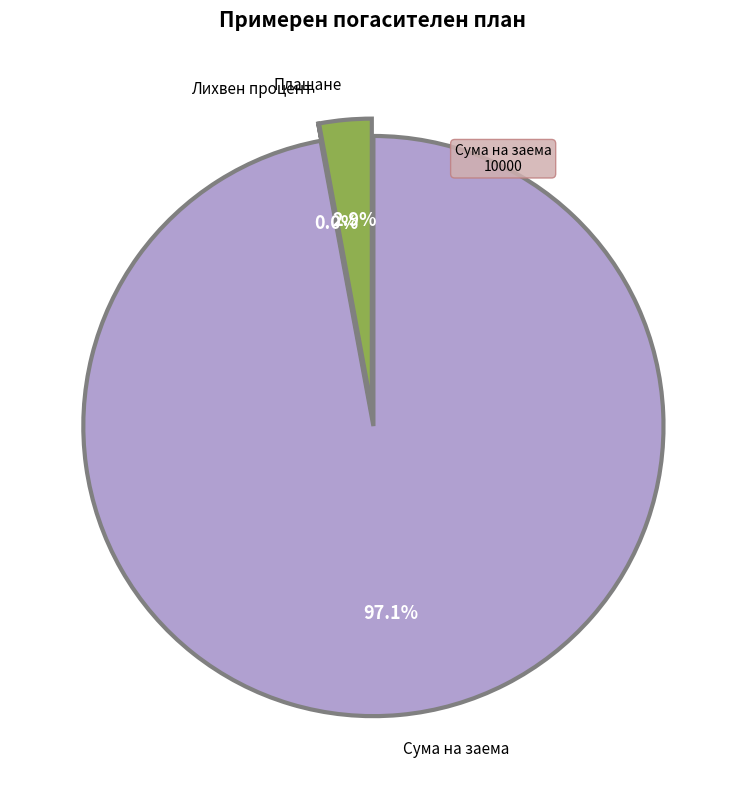

Is there a majority slice in this chart?

Yes